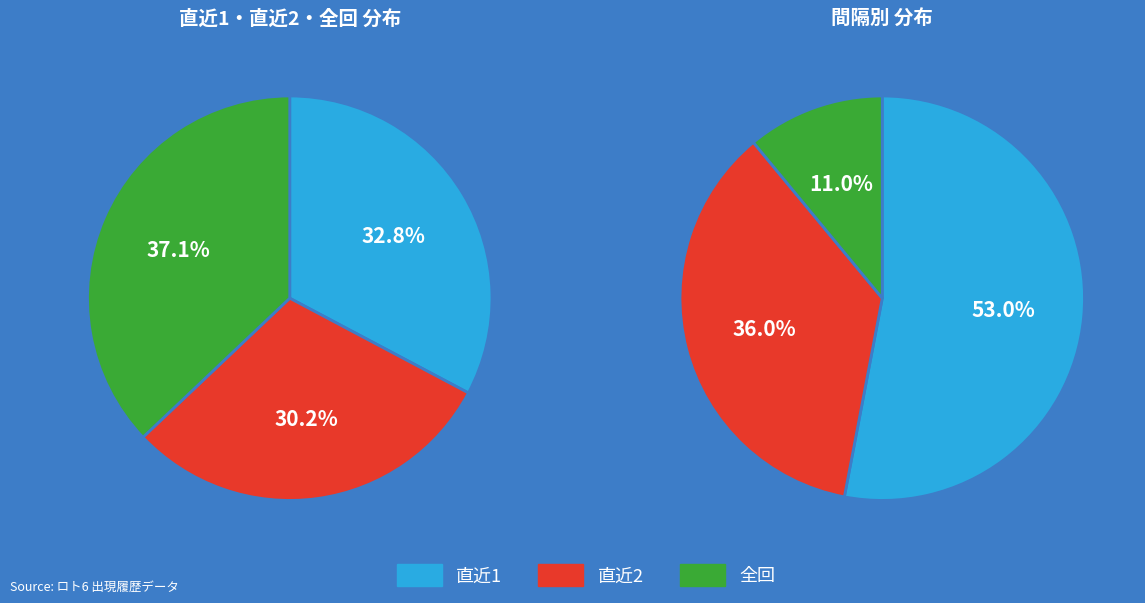

What portion of the pie excludes 直近2?

69.8%